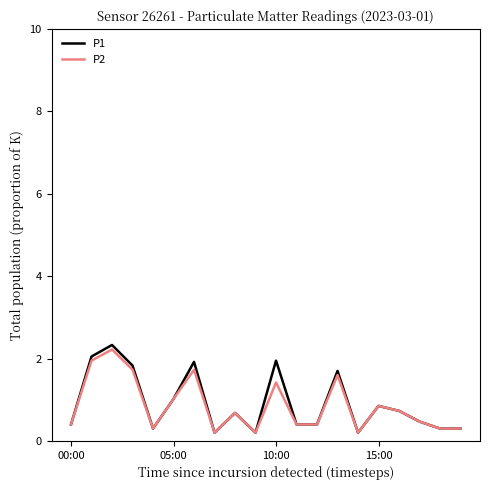

What is the highest value of the P2 series?

2.2